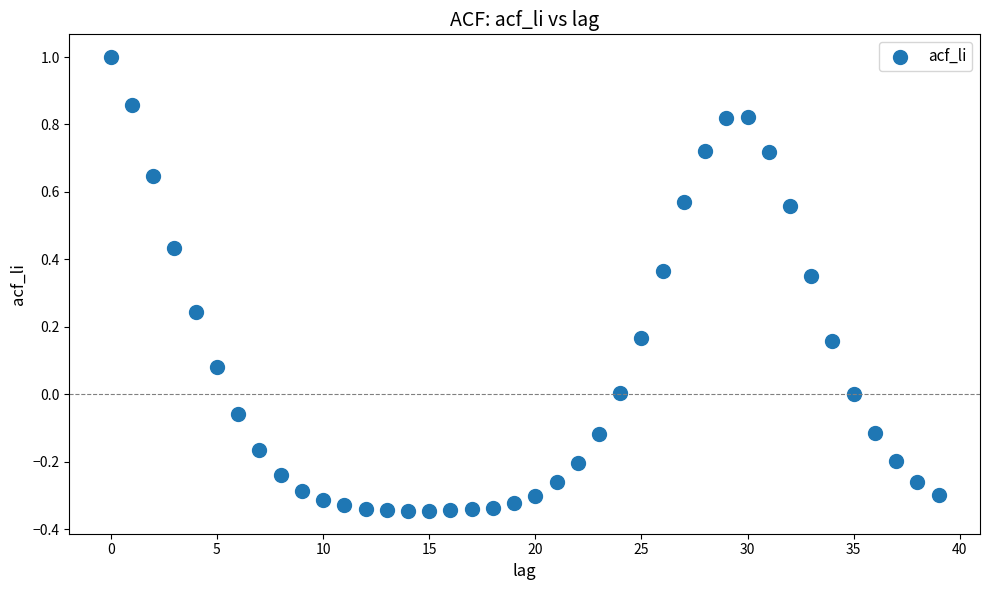

What is the range of Y values (max minus min)?

1.3